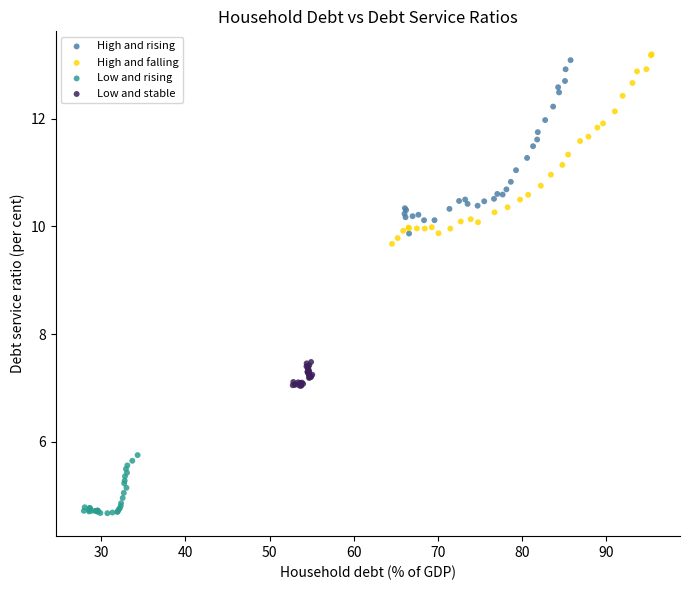

What are all the series names shown in the legend?

High and rising, High and falling, Low and rising, Low and stable